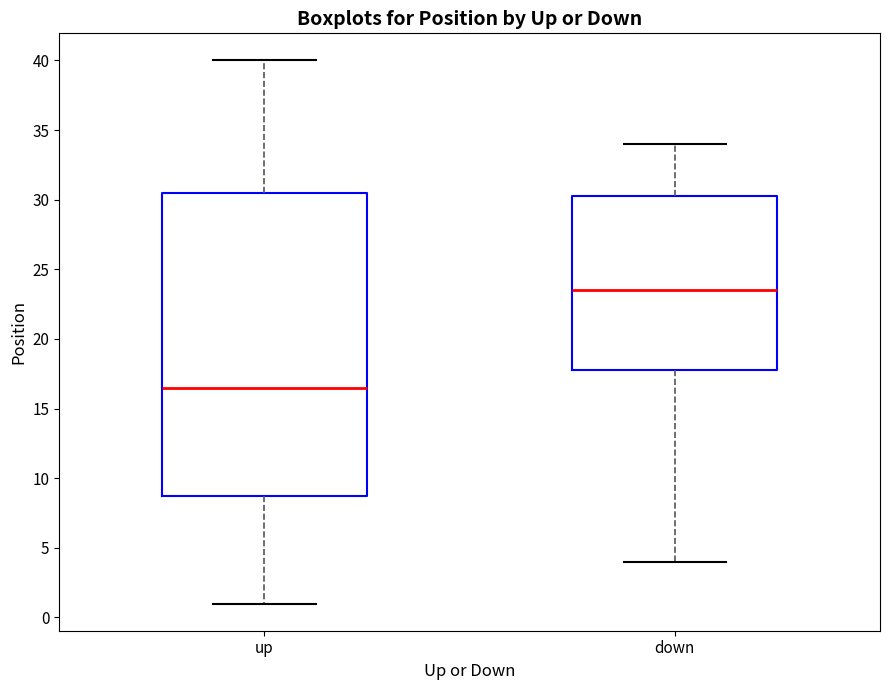

Which box is the tallest, from its lower edge to its upper edge?

up